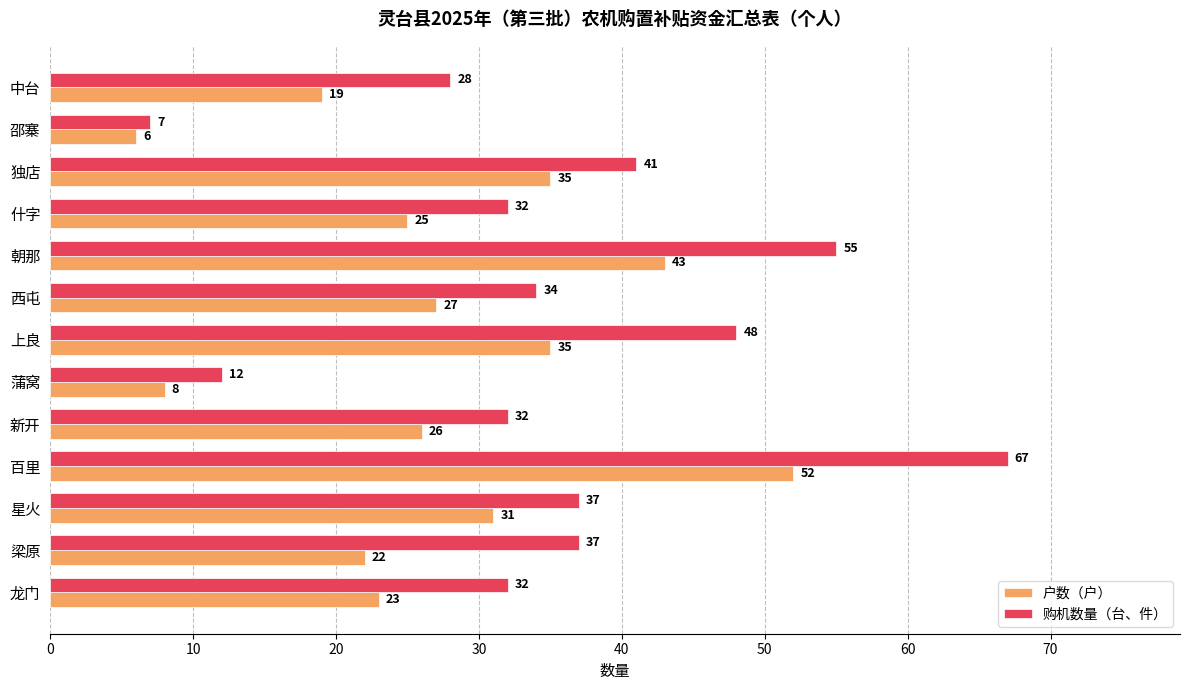

Rank the series by their average value, from lowest to highest.

户数（户）, 购机数量（台、件）